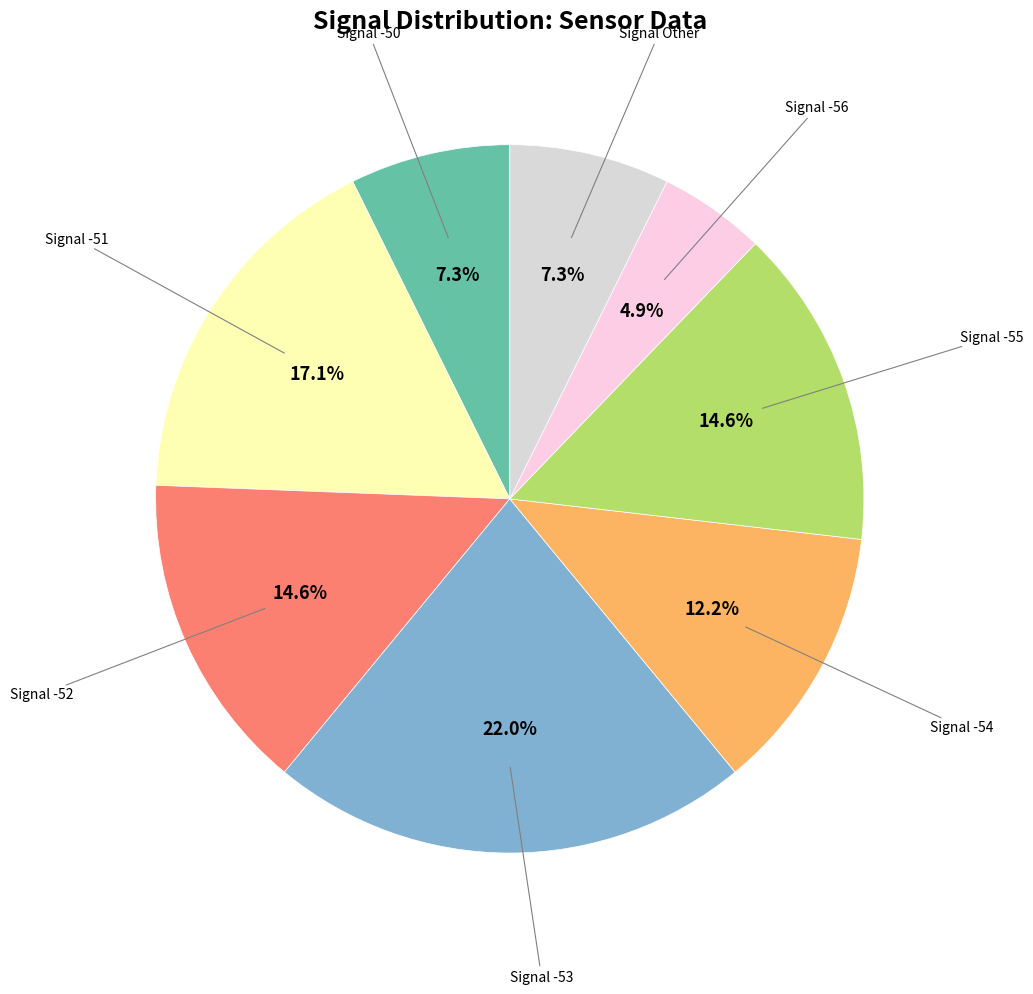

Between Signal -54 and Signal -50, which is larger?

Signal -54